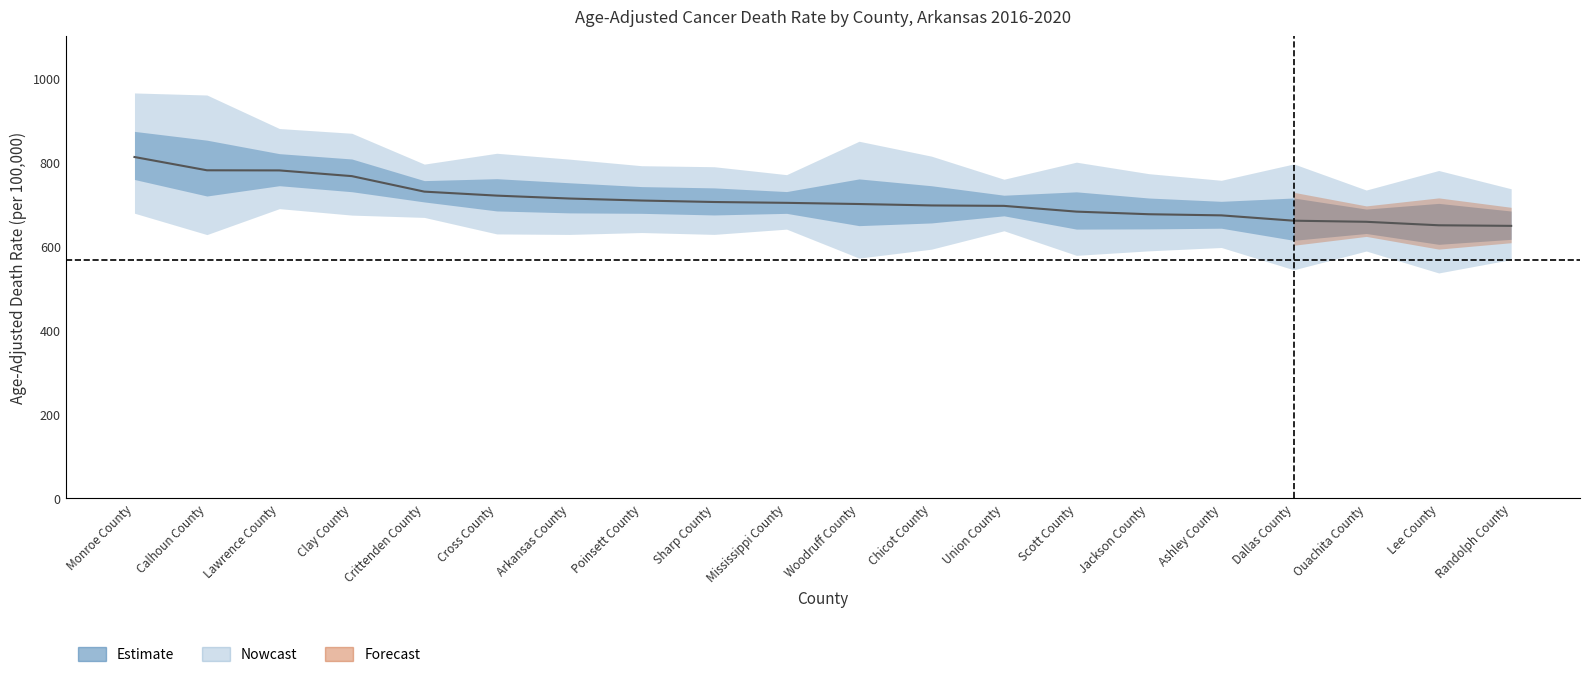

Which has a higher value, Randolph County or Ouachita County?

Ouachita County